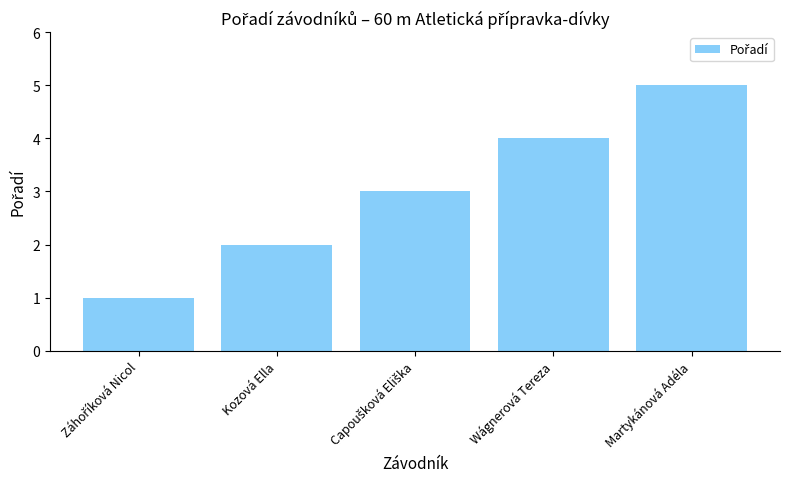

Are the bars grouped side by side (vs. stacked)?

No